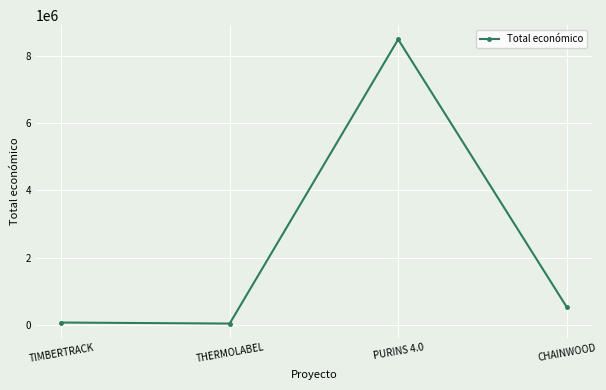

What is the average value?

2286141